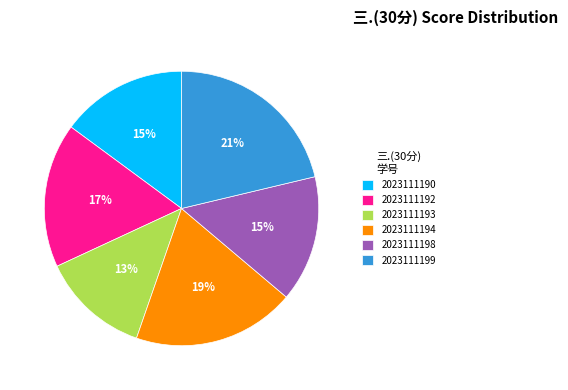

To the nearest percent, what portion does 2023111193 represent?

13%